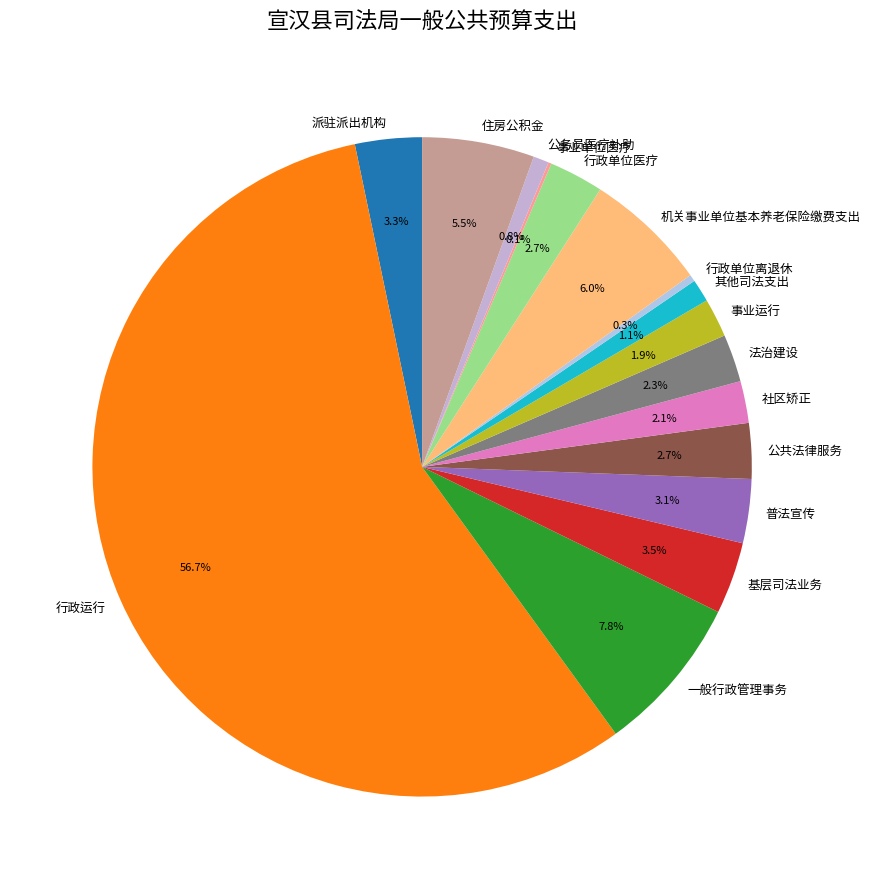

Which category accounts for the majority?

行政运行